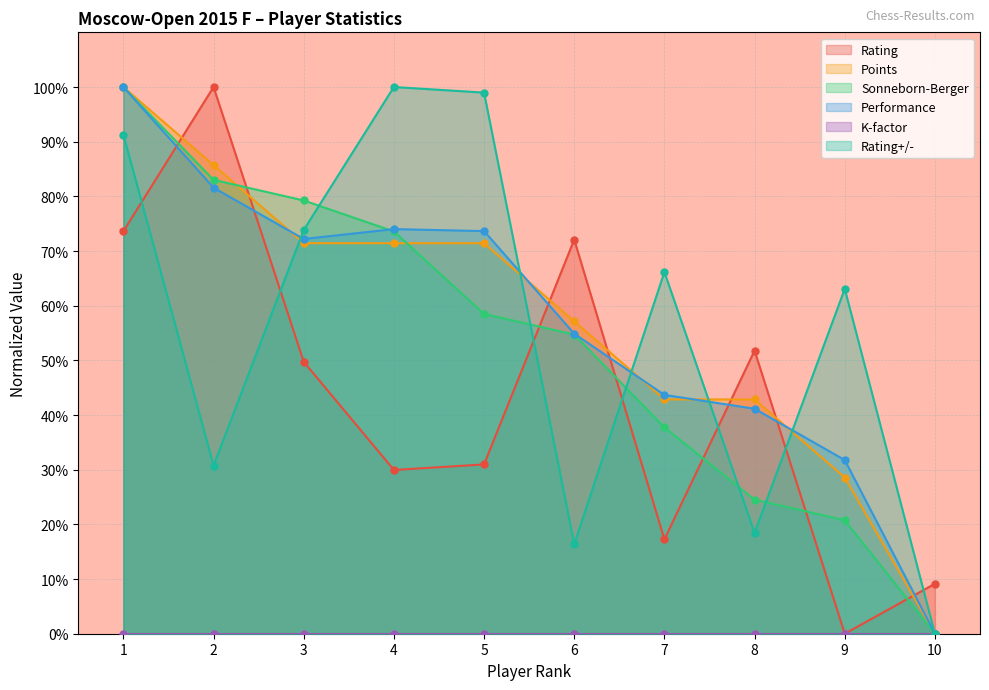

How many values in Points are above zero?

9